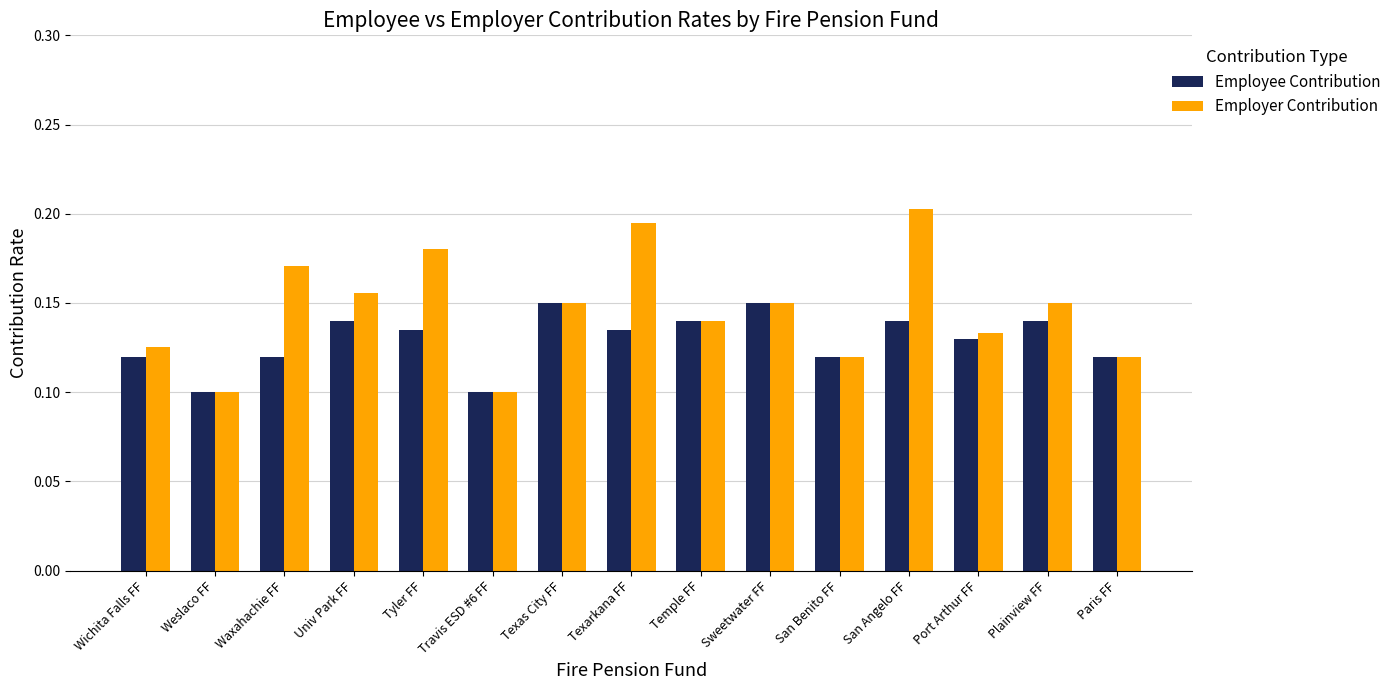

Count the number of data series in this chart.

2